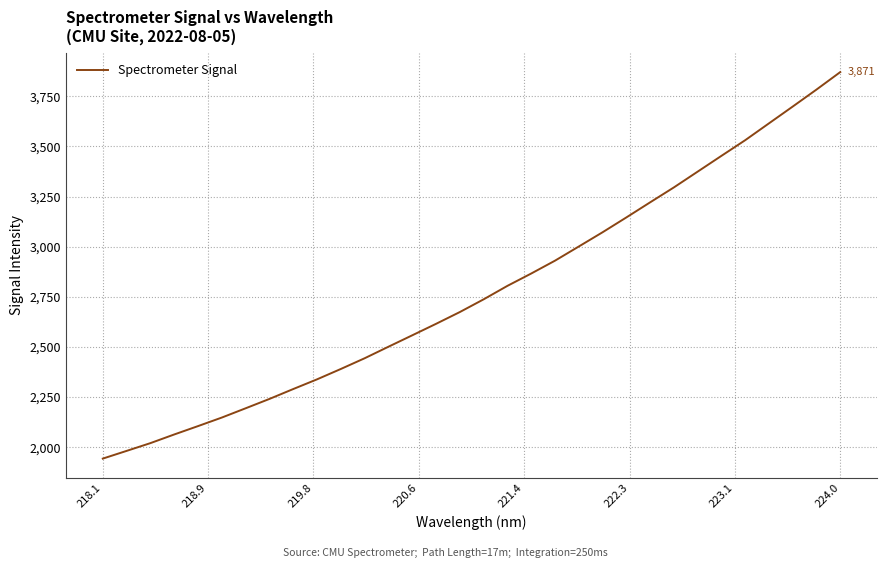

What is the difference between the second highest and minimum values?

1840.9